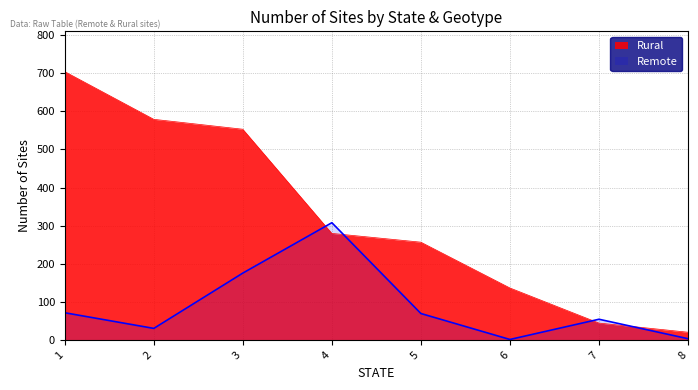

What is the value of the Rural point at the 5th from the left?

257